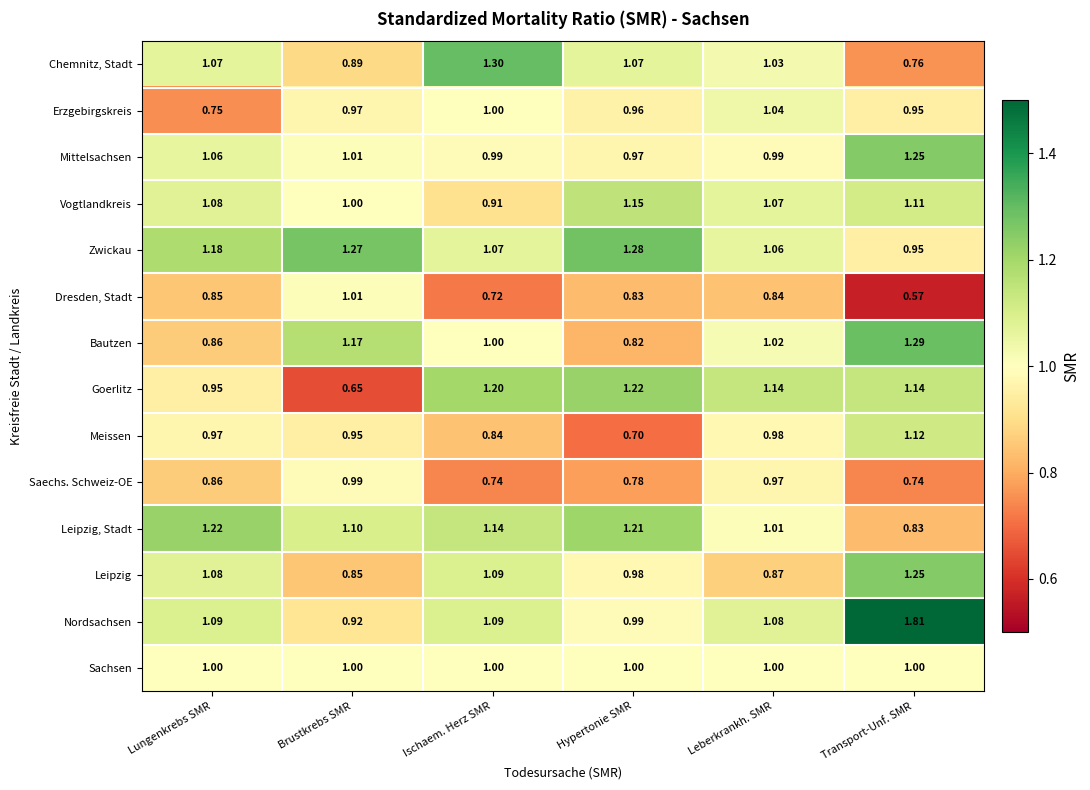

How many series are shown in this chart?

14